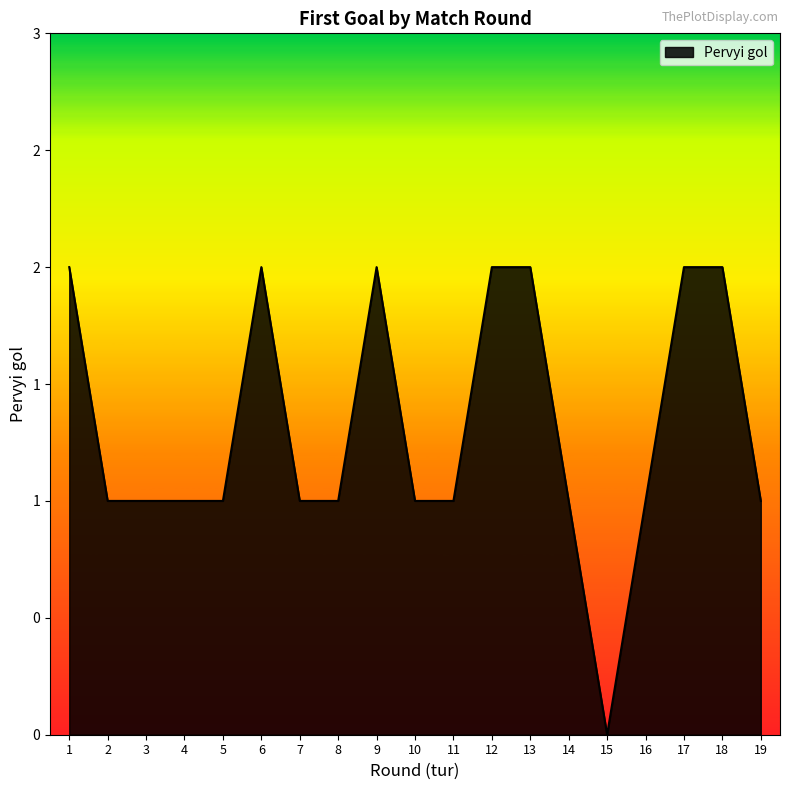

What is the difference between the maximum and second lowest values?

1